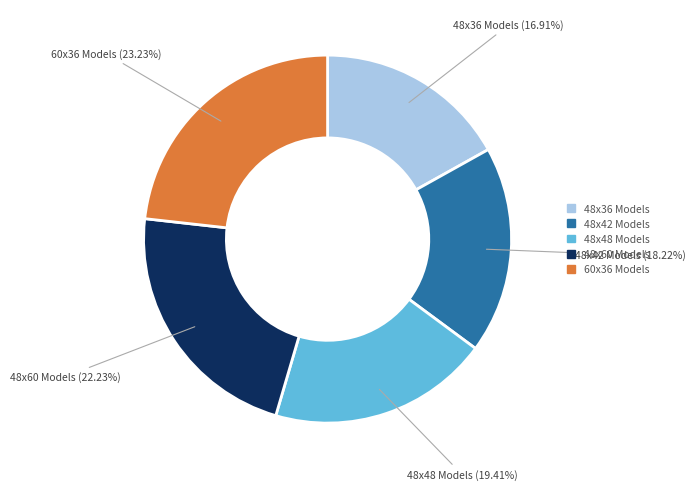

Which slice is the smallest?

48x36 Models